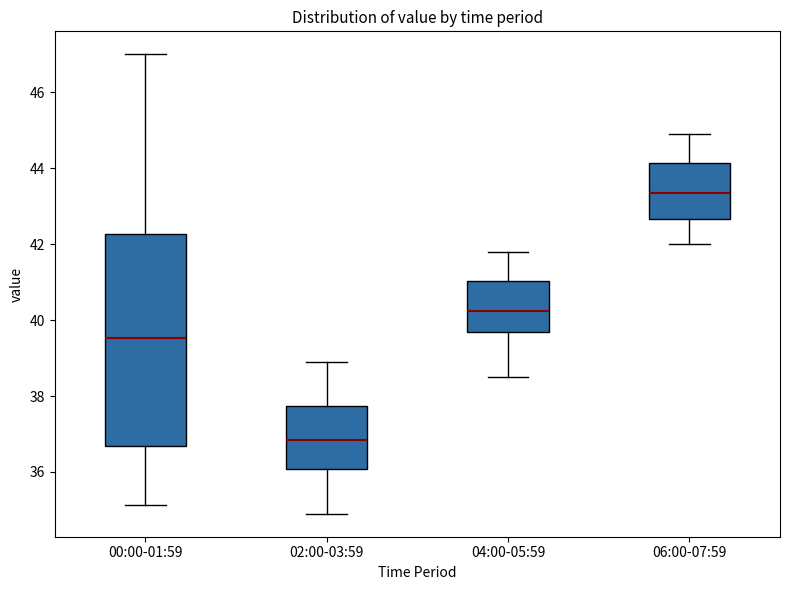

Reading left to right, read every box against the y-axis: the position of its median line, the range the box covers, and the ends of its whiskers. The values are not printed on the chart, so give them approximately, as read against the axis.

00:00-01:59: median 39.6, box 36.6 to 42.2, whiskers 35.2 to 47.0
02:00-03:59: median 36.8, box 36.0 to 37.8, whiskers 35.0 to 39.0
04:00-05:59: median 40.2, box 39.6 to 41.0, whiskers 38.6 to 41.8
06:00-07:59: median 43.4, box 42.6 to 44.2, whiskers 42.0 to 45.0